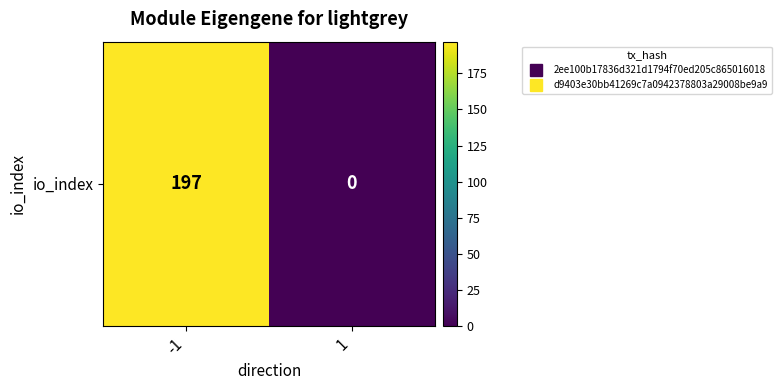

What is the maximum value shown in the chart?

197